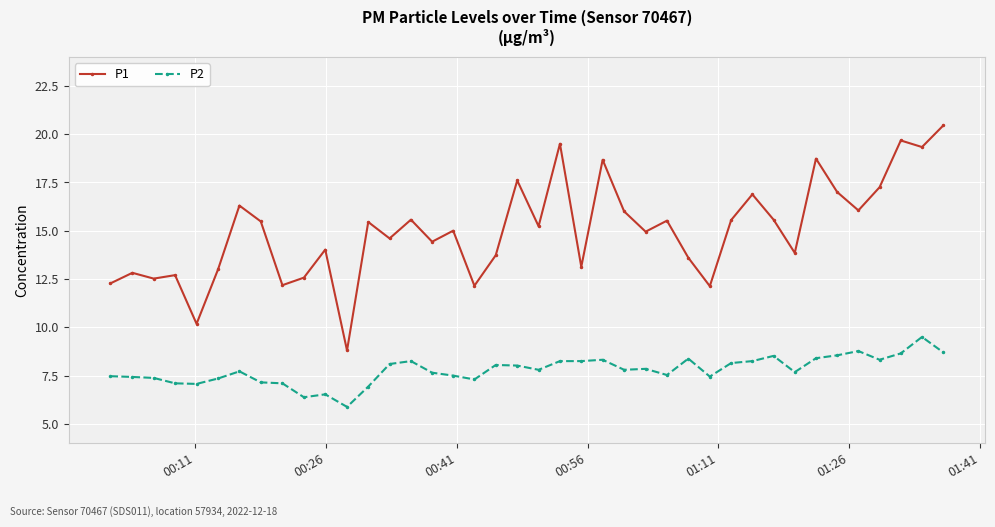

Which series has the largest total across all categories?

P1